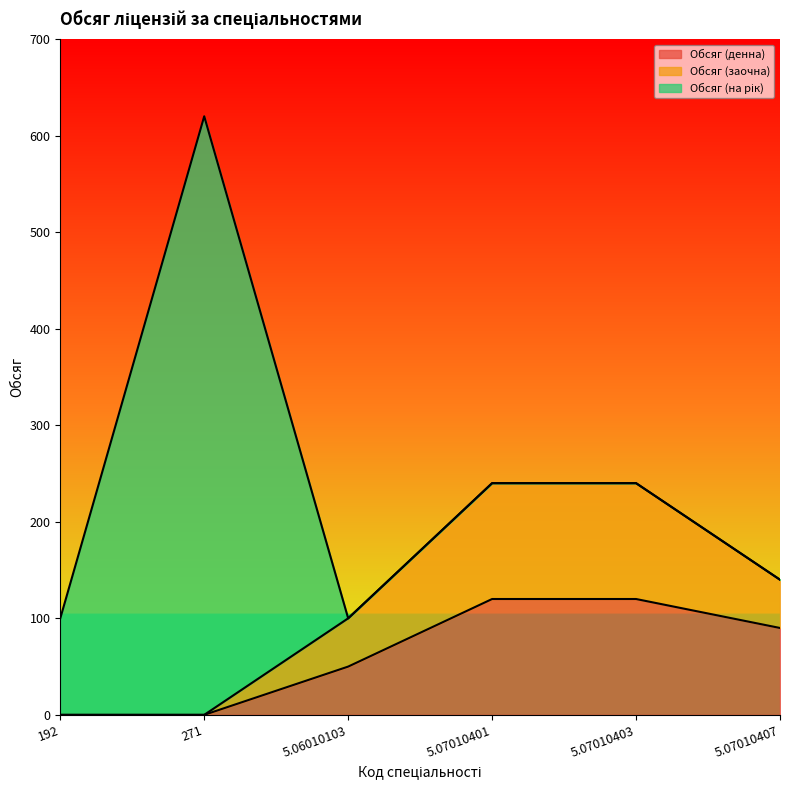

Which has a higher value, 5.07010401 or 5.07010403?

5.07010401